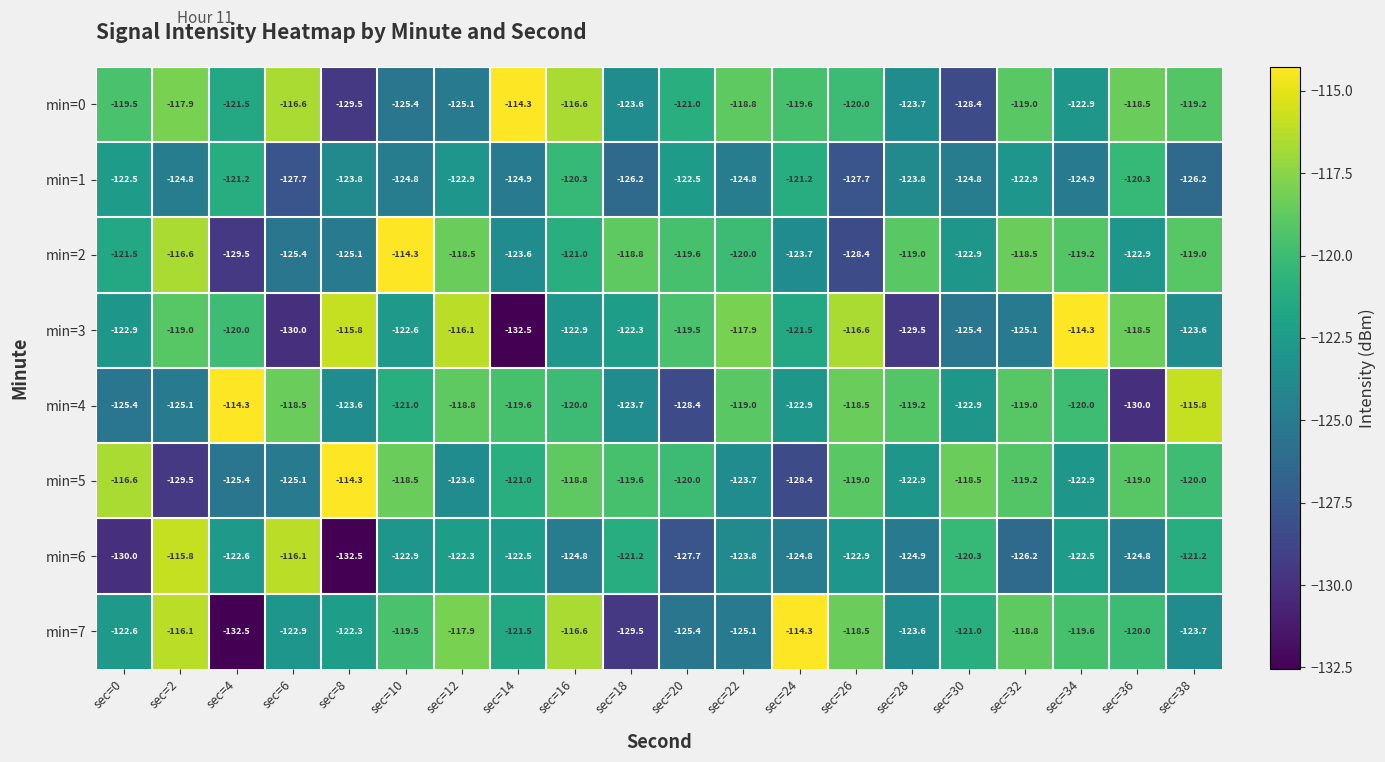

What is the average value of the min=2 series?

-121.4